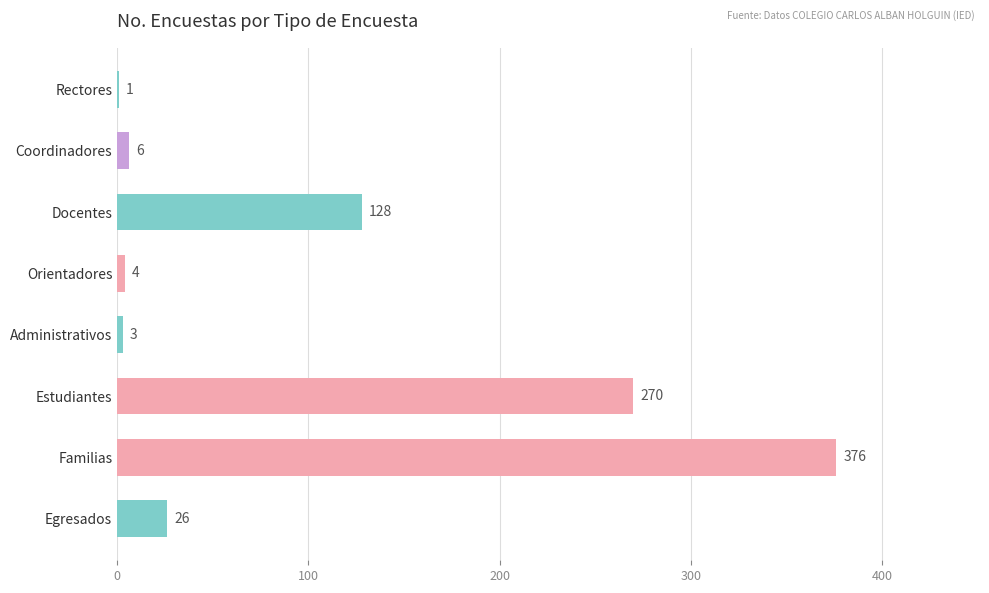

The value at Estudiantes is 270. True or false?

True